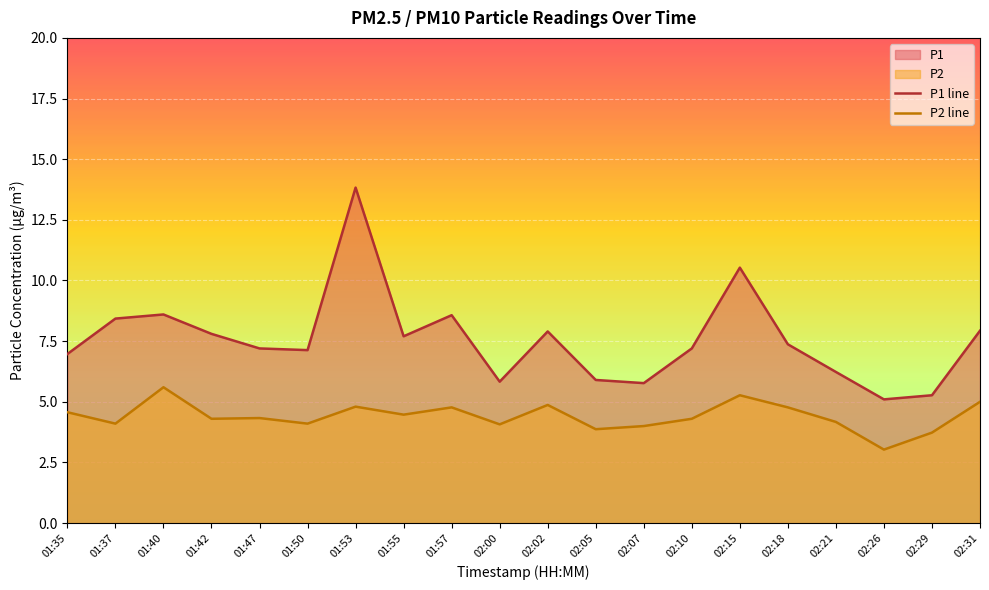

True or false: P1 line and P2 line cross at least once.

False